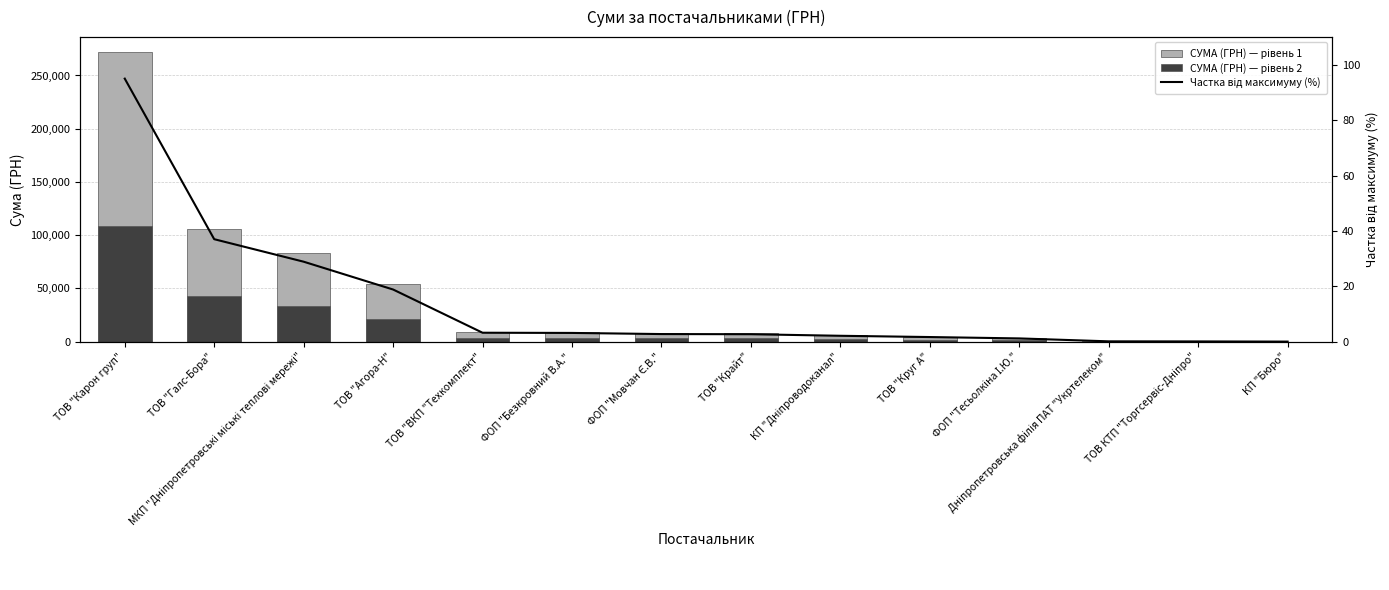

Is it true that СУМА (ГРН) — рівень 2 equals 3625.2 at ФОП "Безкровний В.А."?

True